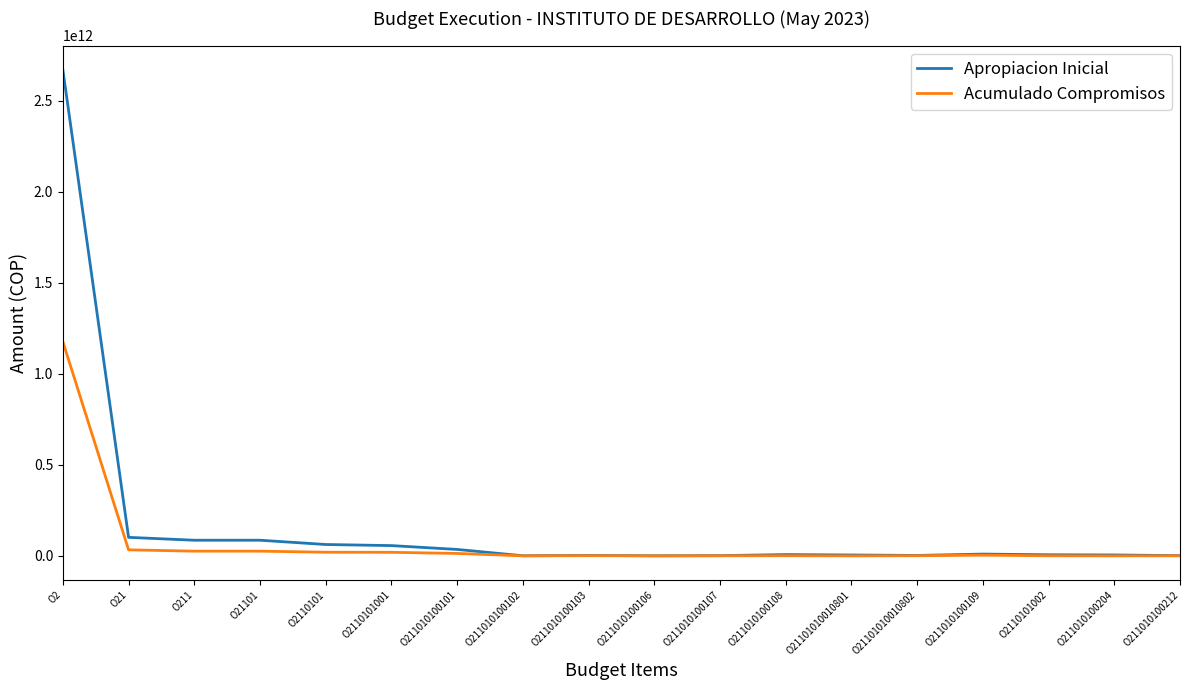

Is this an area chart (filled region under the line)?

No